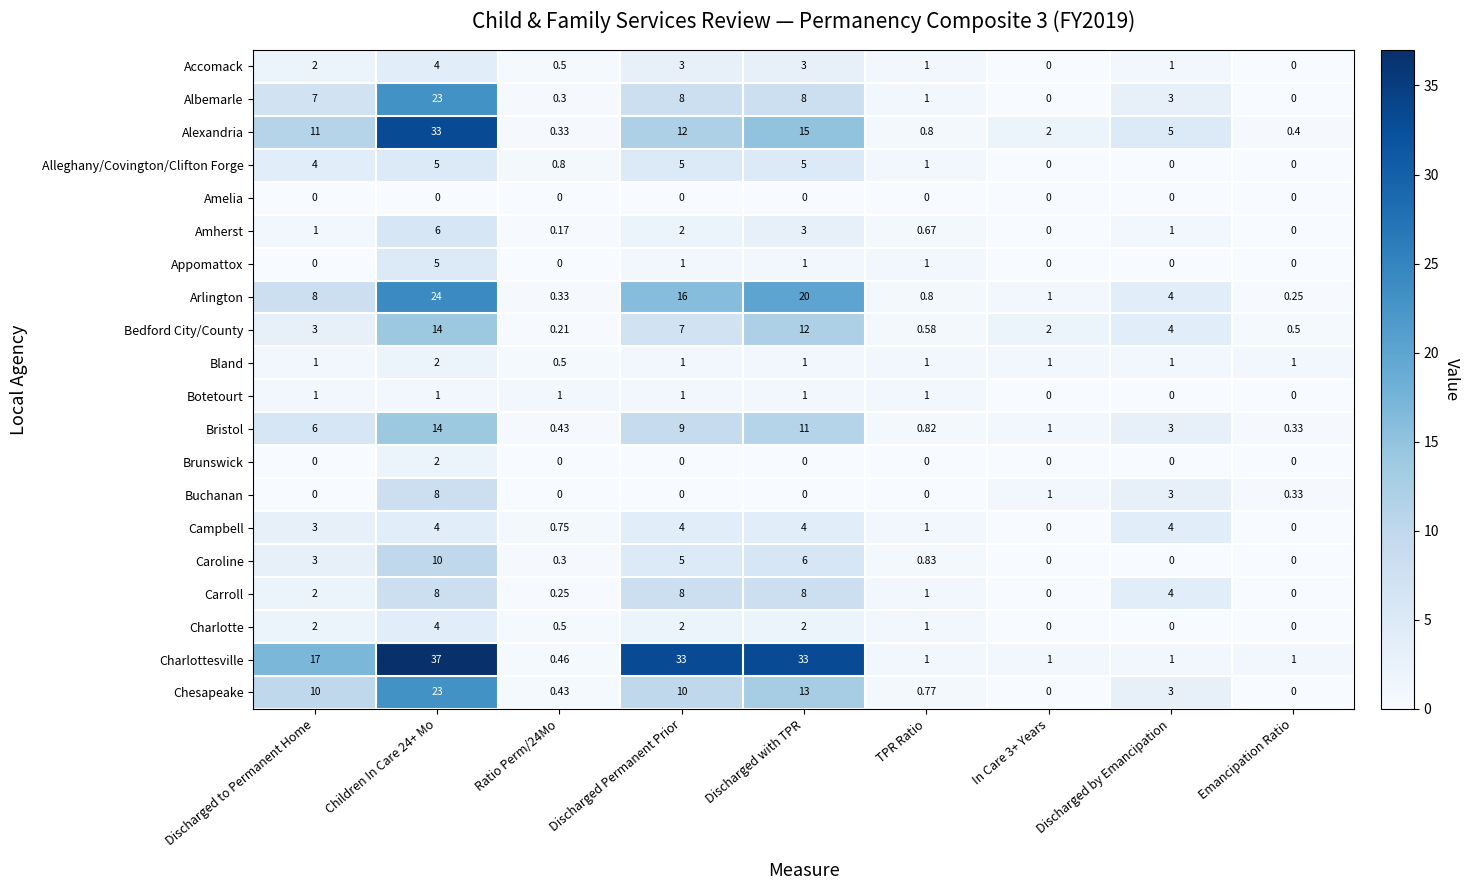

What is the difference between the highest and lowest values at In Care 3+ Years?

2.0